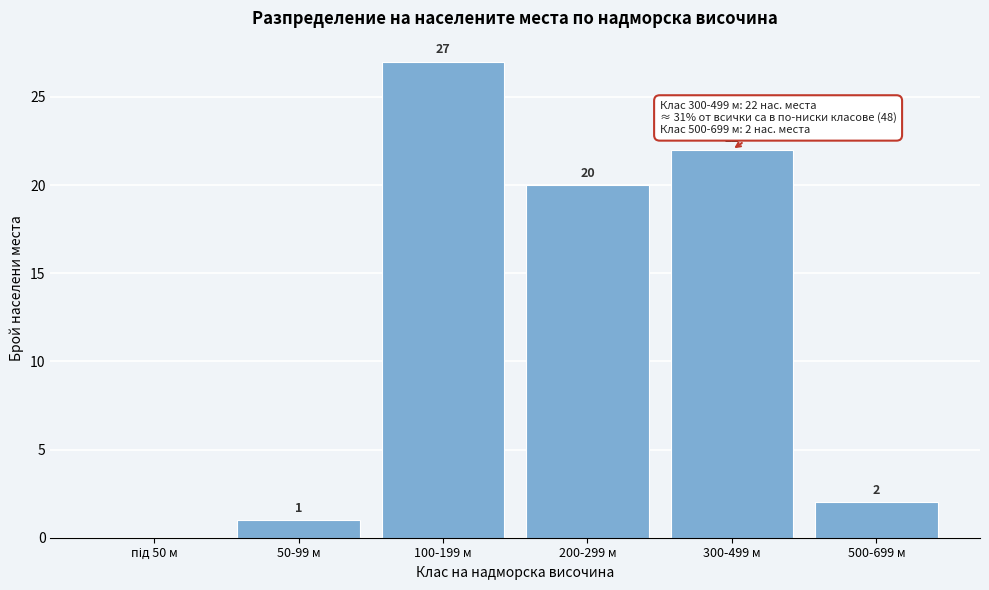

What is the maximum value shown in the chart?

27